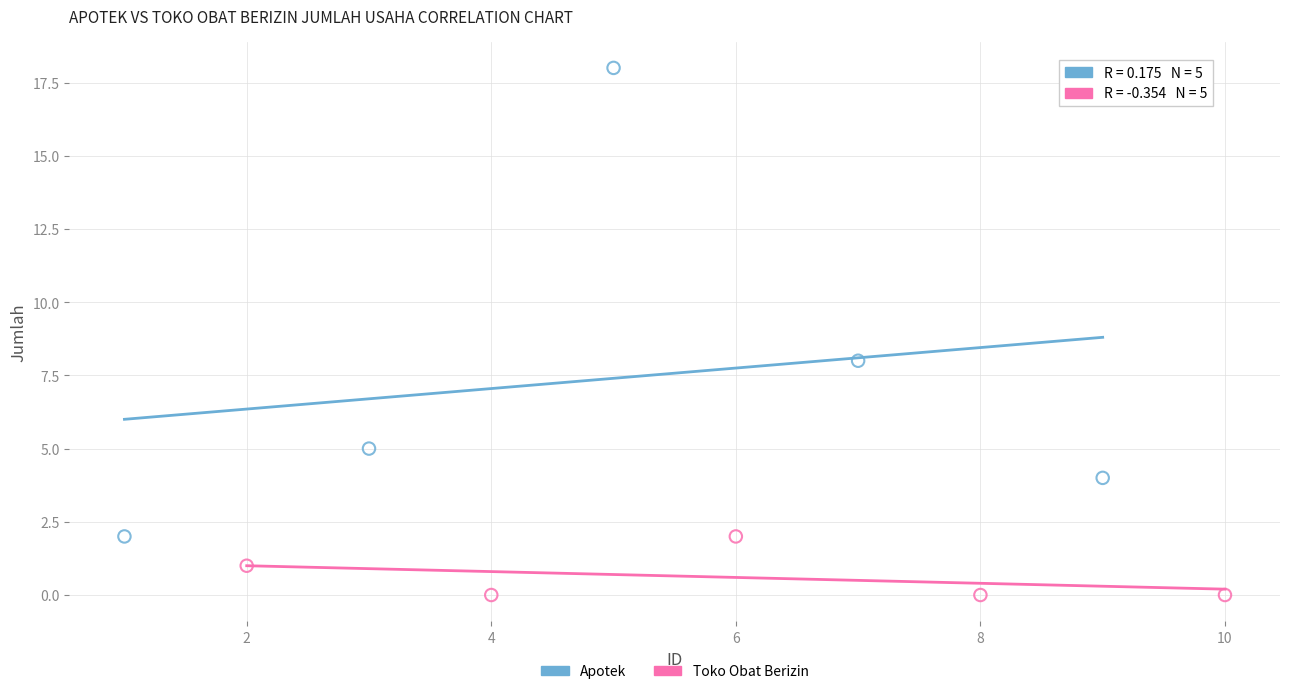

Which series contains the lowest Y value?

Toko Obat Berizin